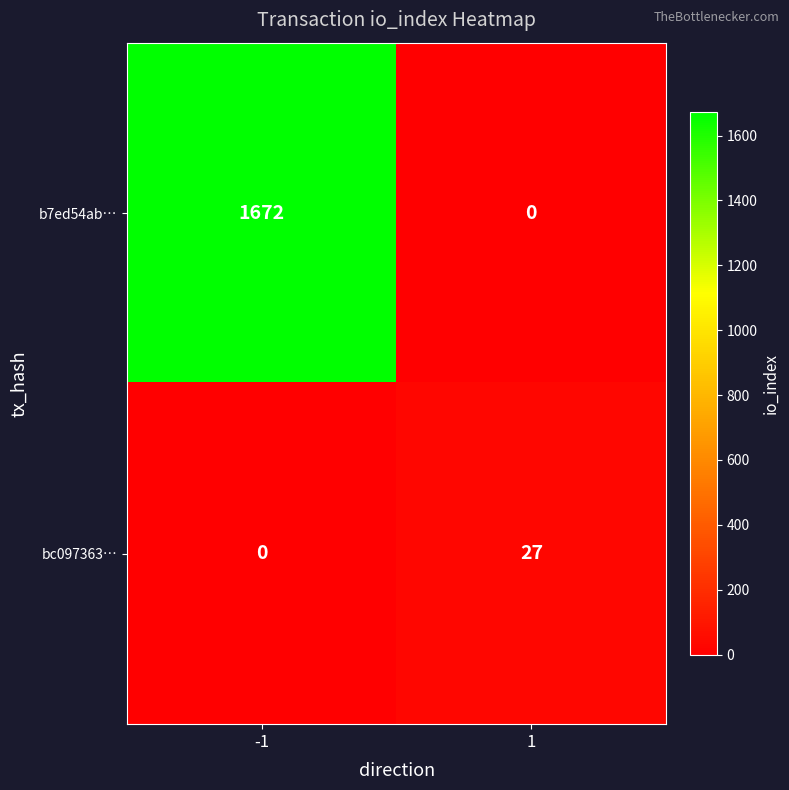

What value does the bc097363… series have at 1?

27